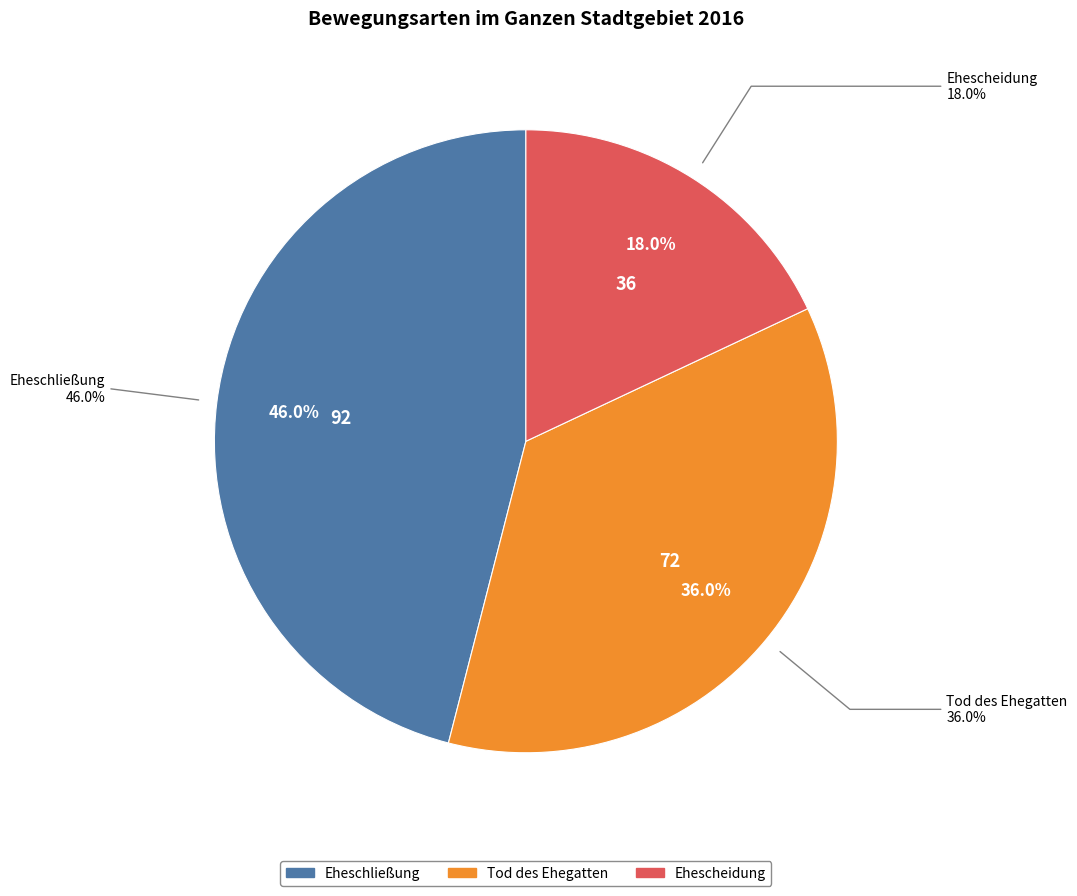

What percentage is the Tod des Ehegatten slice, to the nearest percent?

36%